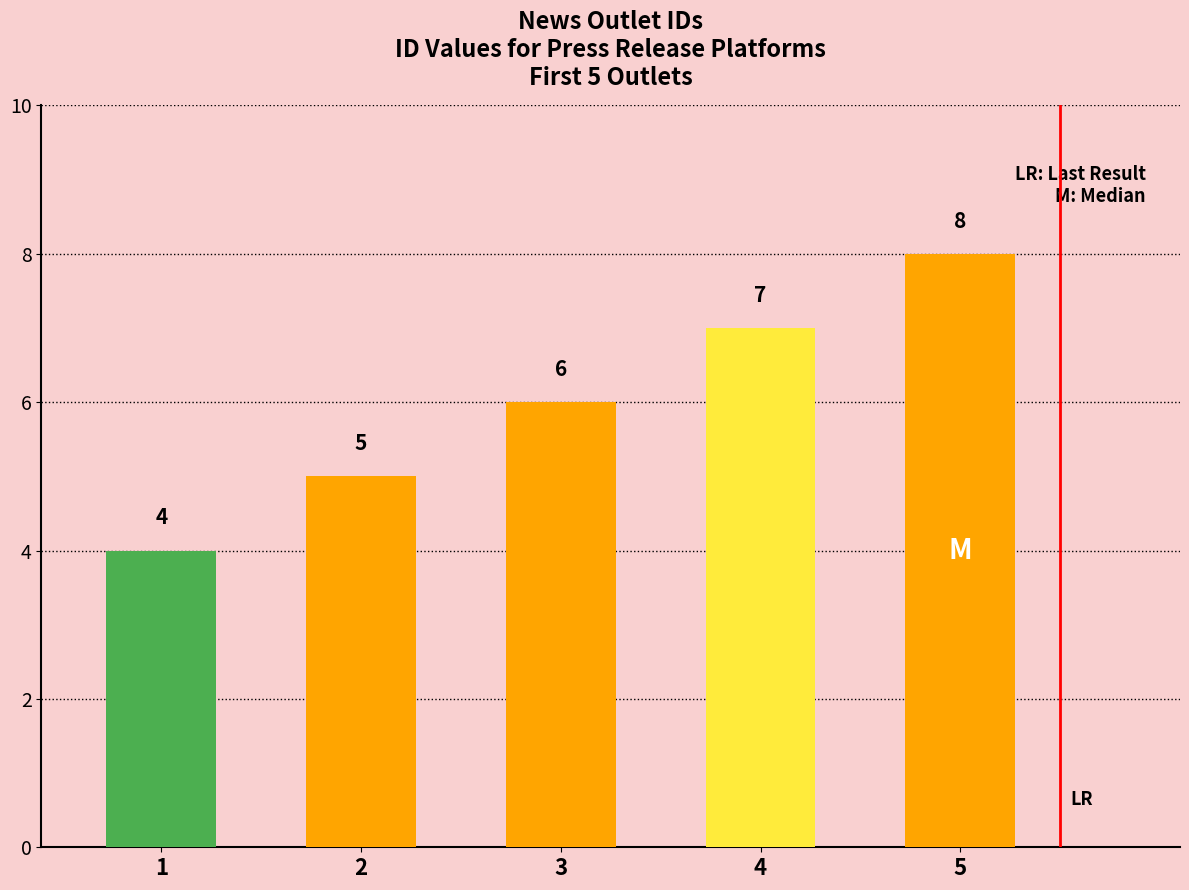

Reading right to left, extract all data points from this chart.

5=8	4=7	3=6	2=5	1=4